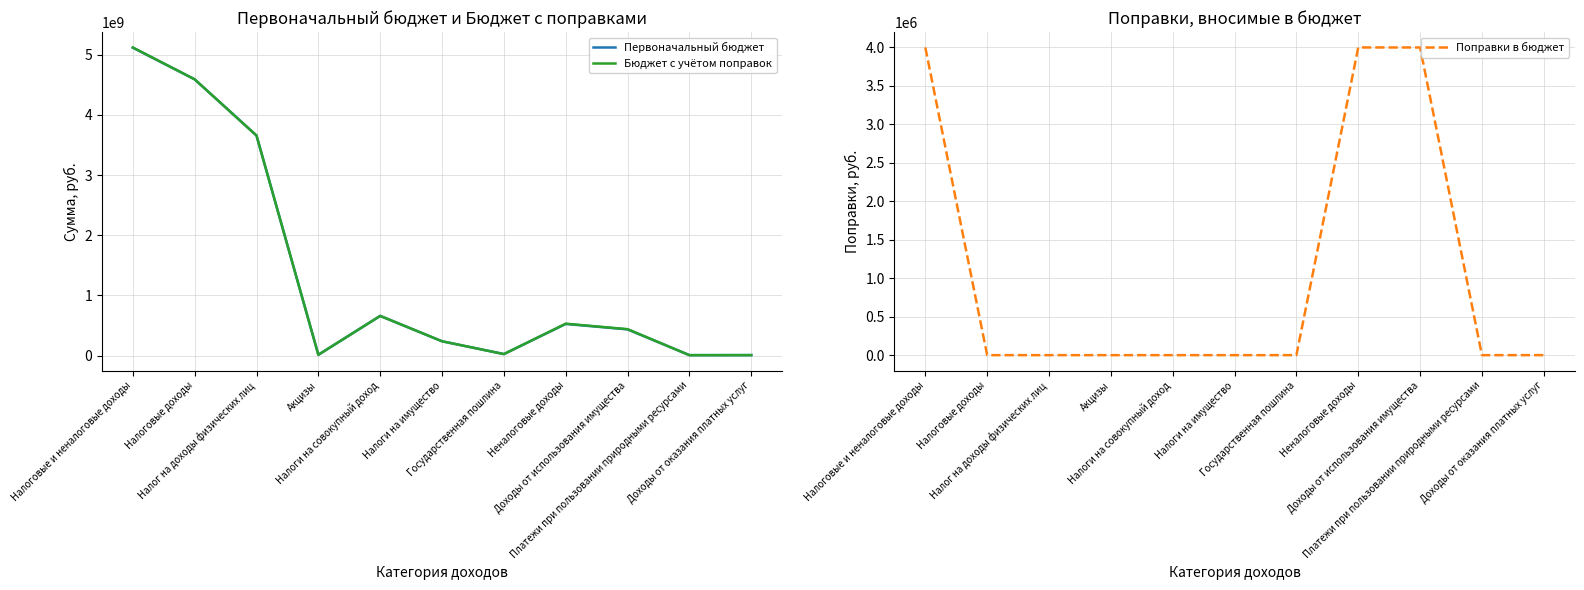

At which category is the sum across all series the highest?

Налоговые и неналоговые доходы